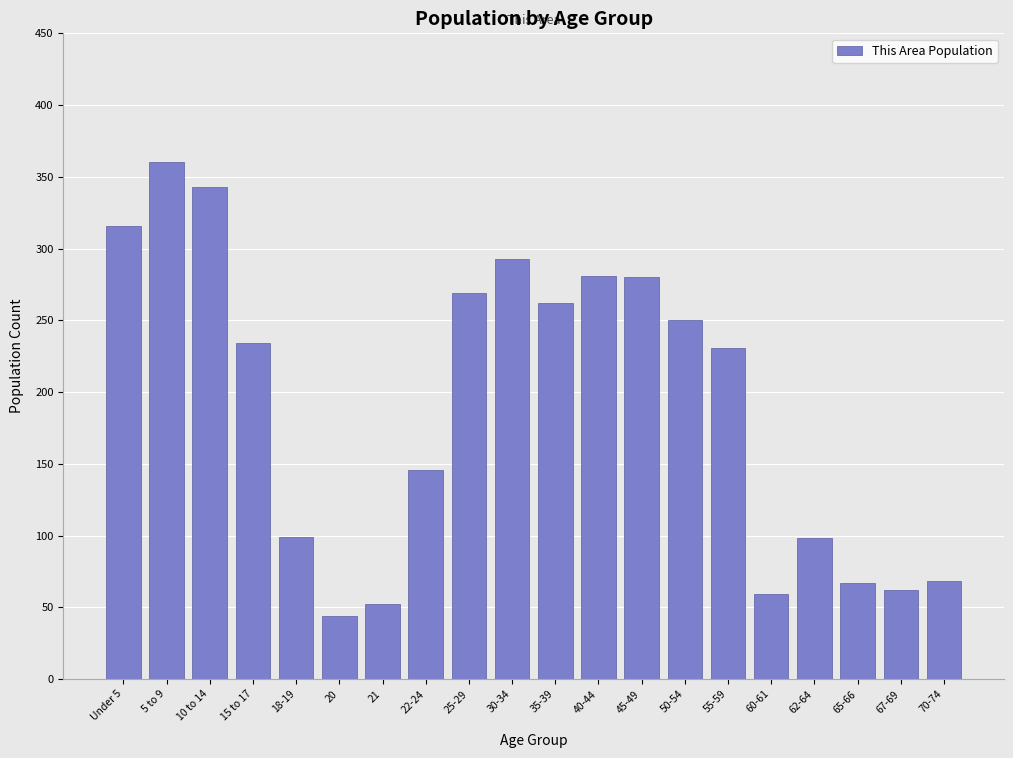

Read the value at Under 5, to the nearest 5.

315